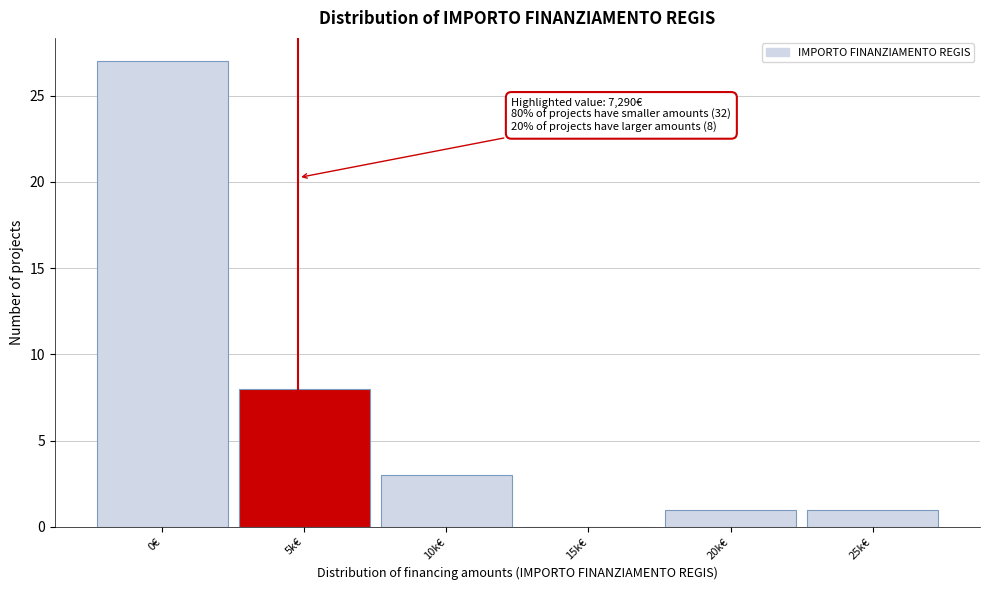

Reading left to right, what are all the values shown in this chart?

0€=27	5k€=8	10k€=3	15k€=0	20k€=1	25k€=1